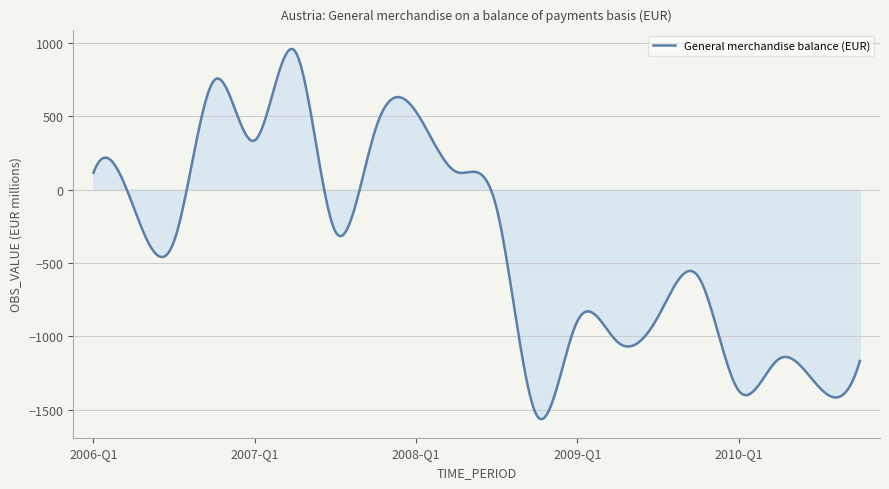

What is the smallest value displayed?

-1563.5